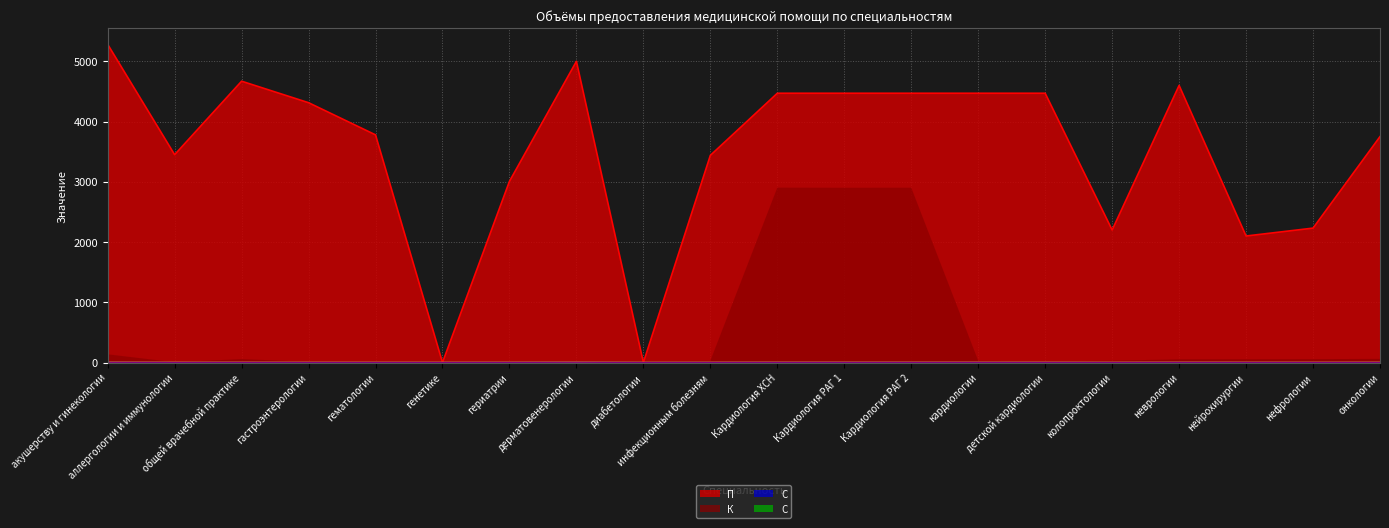

At which label is Среднее число посещений (взрослые) closest to 3?

Кардиология ХСН